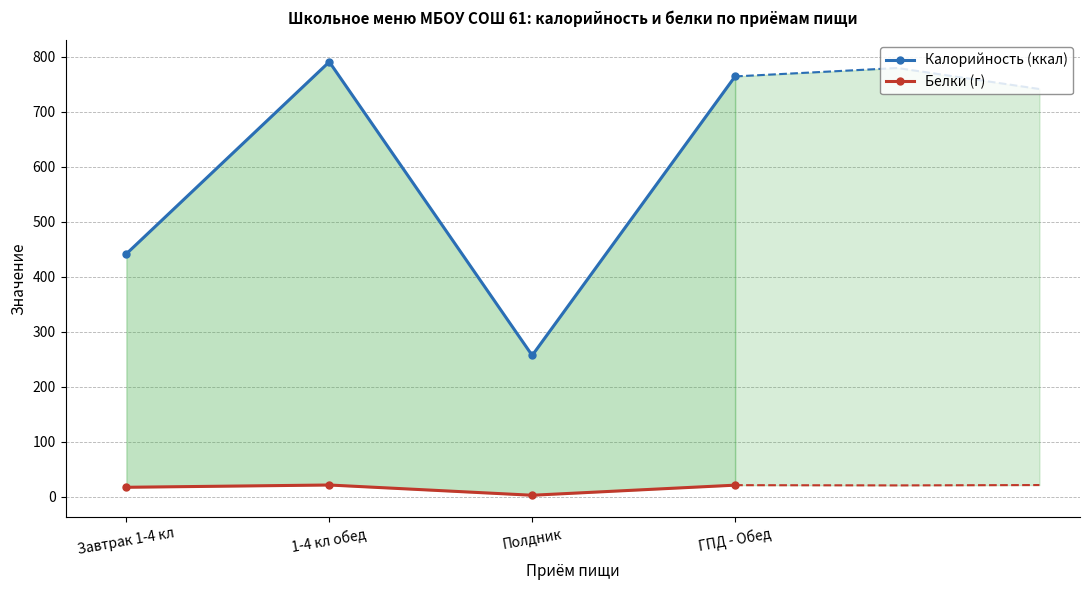

In Белки (г), how many points are higher than both neighbors (excluding endpoints)?

1